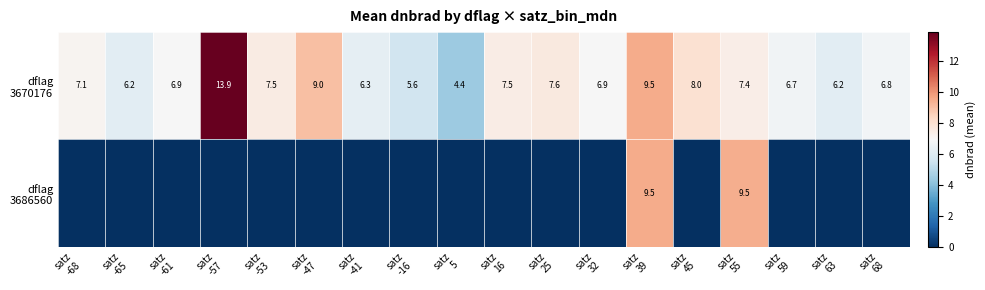

The value of dflag 3670176 at satz -57 is 13.9. True or false?

True